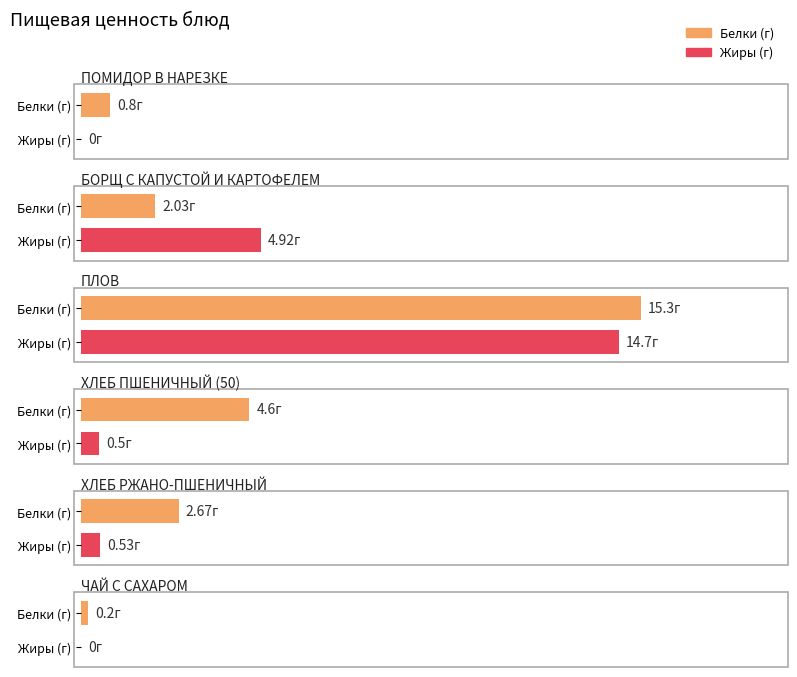

What is the value of the Жиры (г) bar at the 5th from the left?

0.5